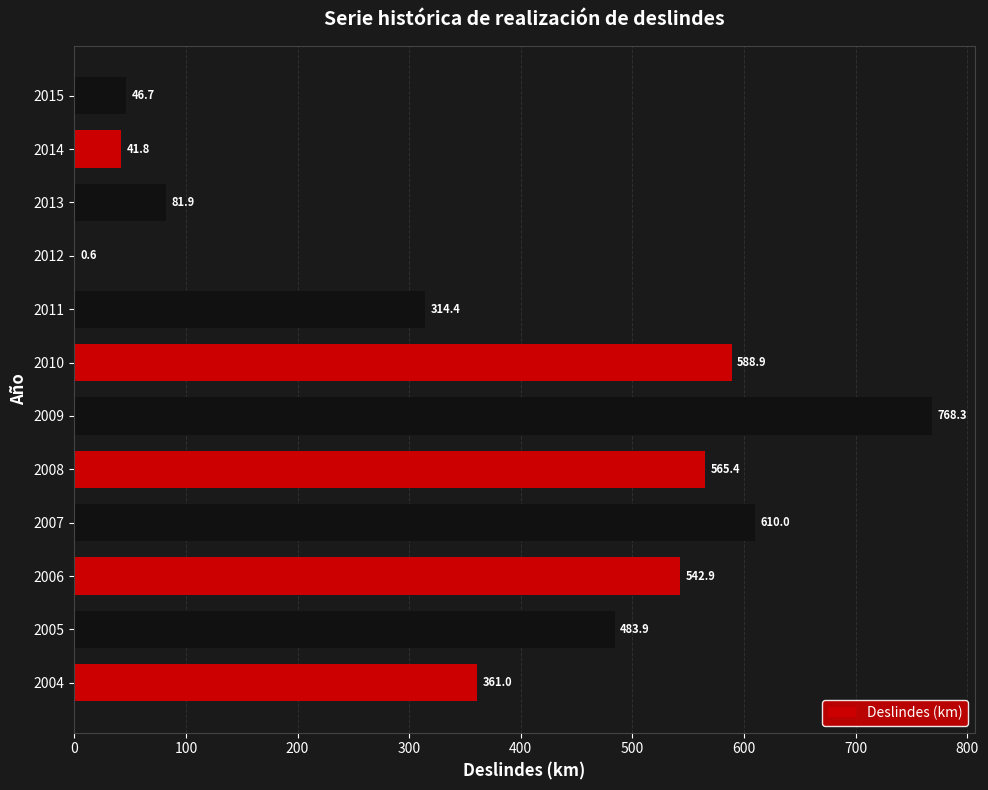

What is the maximum value shown in the chart?

768.3